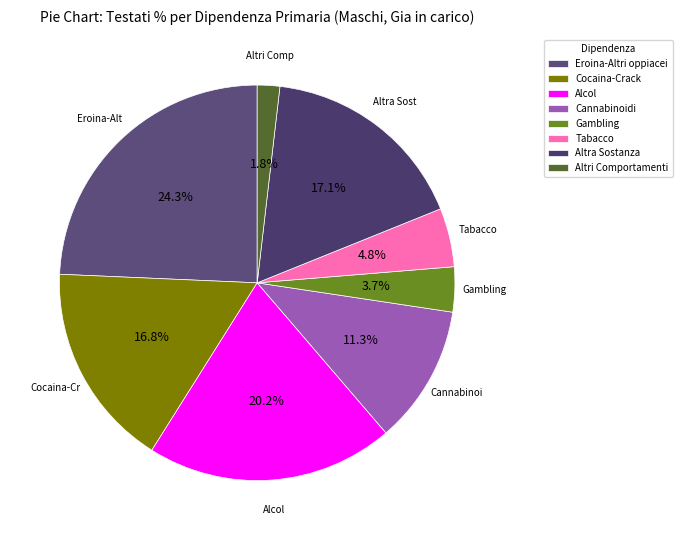

Which category has the biggest portion of the pie?

Eroina-Altri oppiacei